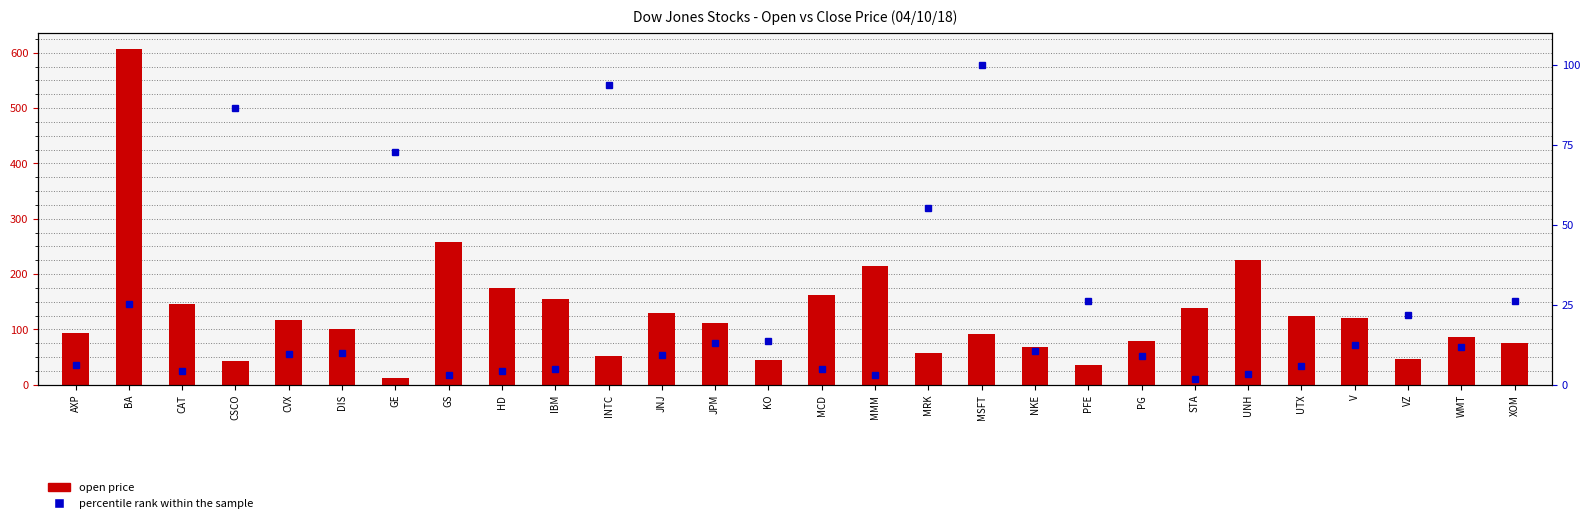

Count the number of data series in this chart.

2